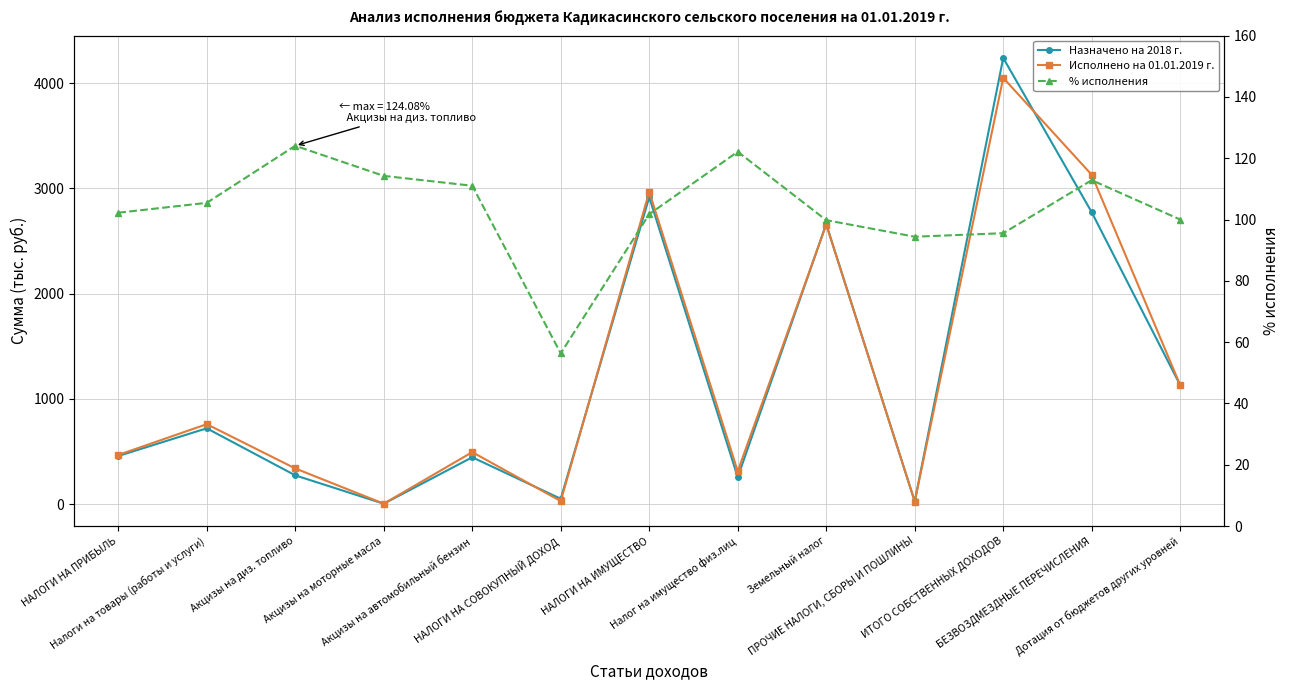

Reading right to left, extract all data points from this chart.

Назначено на 2018 г.: Дотация от бюджетов других уровней=1128.9	БЕЗВОЗДМЕЗДНЫЕ ПЕРЕЧИСЛЕНИЯ=2772.4	ИТОГО СОБСТВЕННЫХ ДОХОДОВ=4238.9	ПРОЧИЕ НАЛОГИ, СБОРЫ И ПОШЛИНЫ=25.0	Земельный налог=2661.0	Налог на имущество физ.лиц=255.0	НАЛОГИ НА ИМУЩЕСТВО=2916.0	НАЛОГИ НА СОВОКУПНЫЙ ДОХОД=50.0	Акцизы на автомобильный бензин=444.2	Акцизы на моторные масла=2.9	Акцизы на диз. топливо=272.5	Налоги на товары (работы и услуги)=719.6	НАЛОГИ НА ПРИБЫЛЬ=456.3
Исполнено на 01.01.2019 г.: Дотация от бюджетов других уровней=1128.9	БЕЗВОЗДМЕЗДНЫЕ ПЕРЕЧИСЛЕНИЯ=3128.6	ИТОГО СОБСТВЕННЫХ ДОХОДОВ=4050.0	ПРОЧИЕ НАЛОГИ, СБОРЫ И ПОШЛИНЫ=23.6	Земельный налог=2655.6	Налог на имущество физ.лиц=311.4	НАЛОГИ НА ИМУЩЕСТВО=2967.0	НАЛОГИ НА СОВОКУПНЫЙ ДОХОД=28.2	Акцизы на автомобильный бензин=493.2	Акцизы на моторные масла=3.3	Акцизы на диз. топливо=338.1	Налоги на товары (работы и услуги)=758.8	НАЛОГИ НА ПРИБЫЛЬ=466.5
% исполнения: Дотация от бюджетов других уровней=100.0	БЕЗВОЗДМЕЗДНЫЕ ПЕРЕЧИСЛЕНИЯ=112.8	ИТОГО СОБСТВЕННЫХ ДОХОДОВ=95.5	ПРОЧИЕ НАЛОГИ, СБОРЫ И ПОШЛИНЫ=94.4	Земельный налог=99.8	Налог на имущество физ.лиц=122.1	НАЛОГИ НА ИМУЩЕСТВО=101.8	НАЛОГИ НА СОВОКУПНЫЙ ДОХОД=56.3	Акцизы на автомобильный бензин=111.0	Акцизы на моторные масла=114.2	Акцизы на диз. топливо=124.1	Налоги на товары (работы и услуги)=105.5	НАЛОГИ НА ПРИБЫЛЬ=102.2